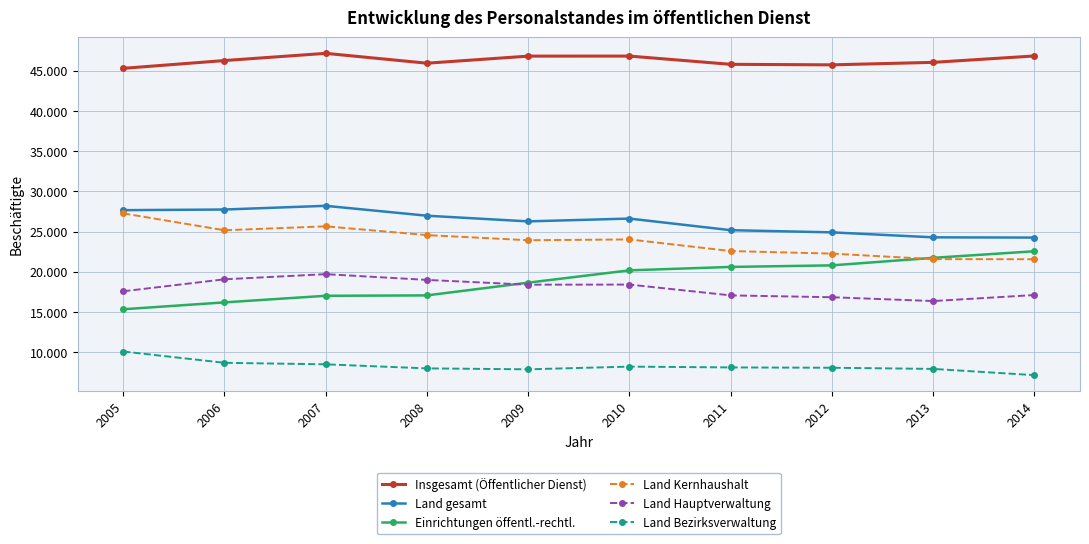

Is this an area chart (filled region under the line)?

No